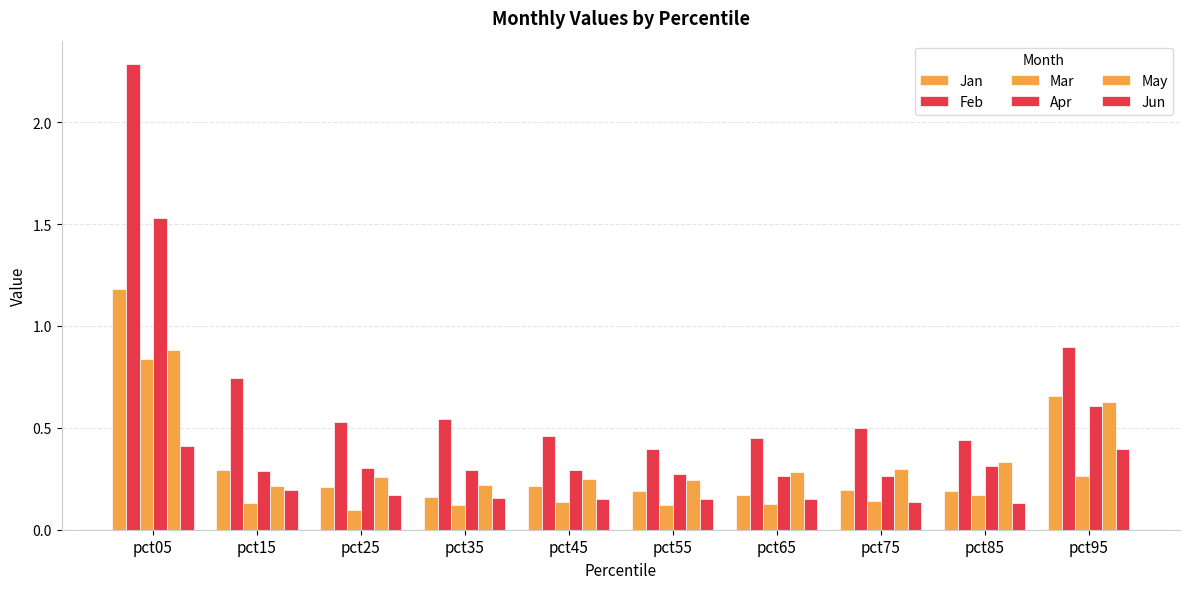

How many bars are there in each group?

6